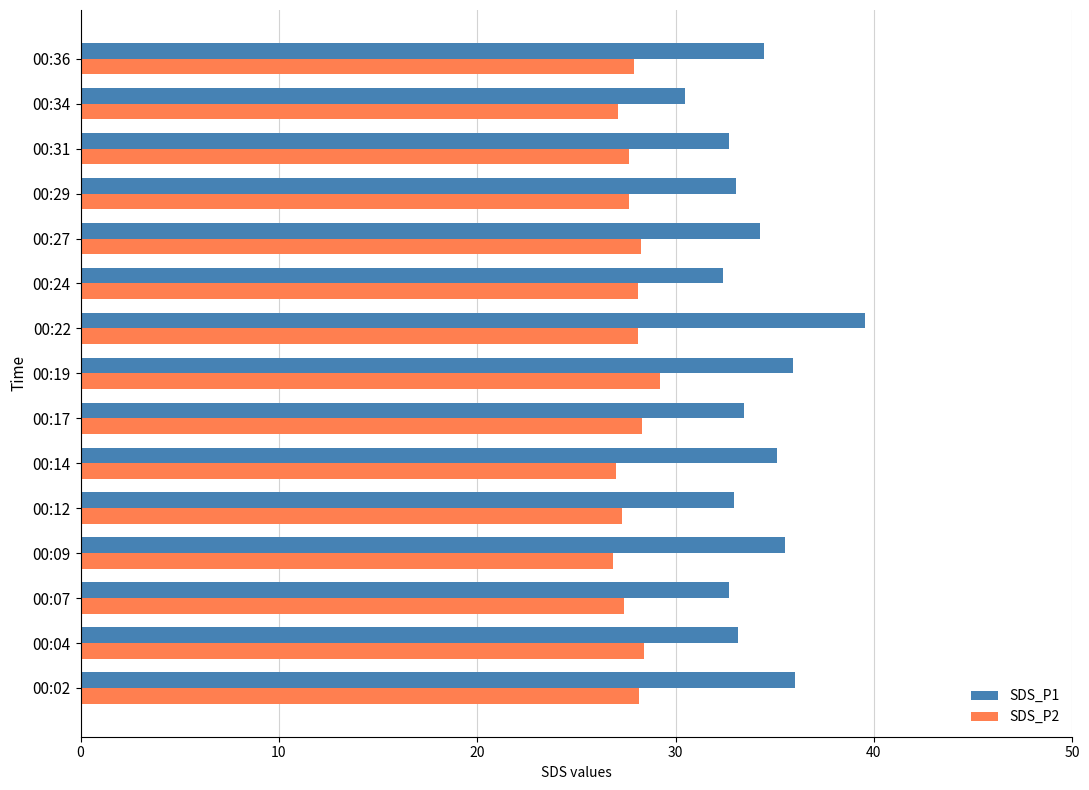

Rank the series by their maximum value, from highest to lowest.

SDS_P1, SDS_P2